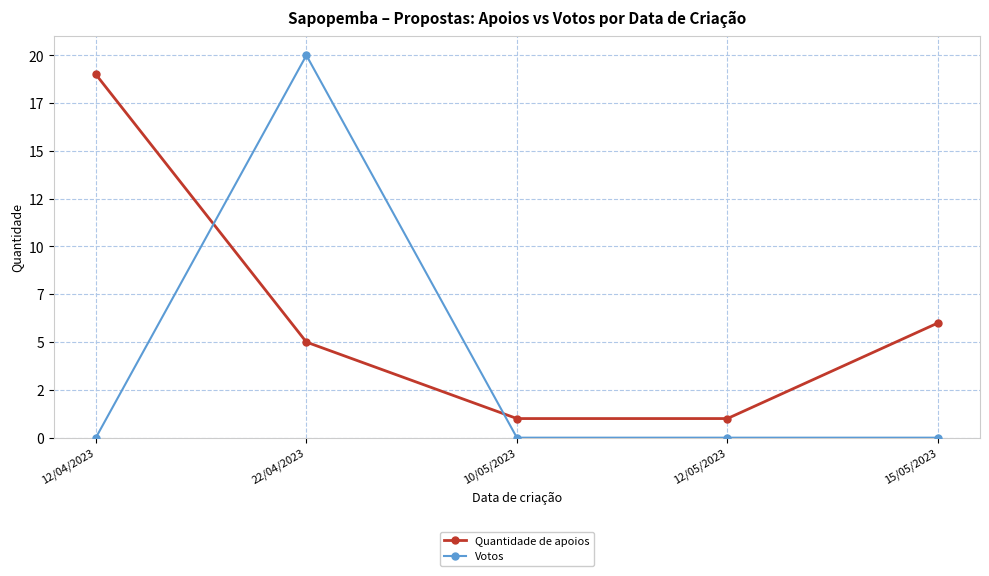

Between which two adjacent categories do Votos and Quantidade de apoios first intersect?

12/04/2023 and 22/04/2023